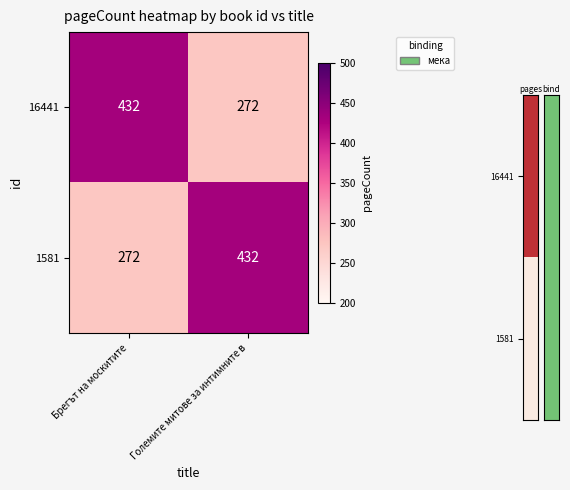

What is the greatest value displayed?

432